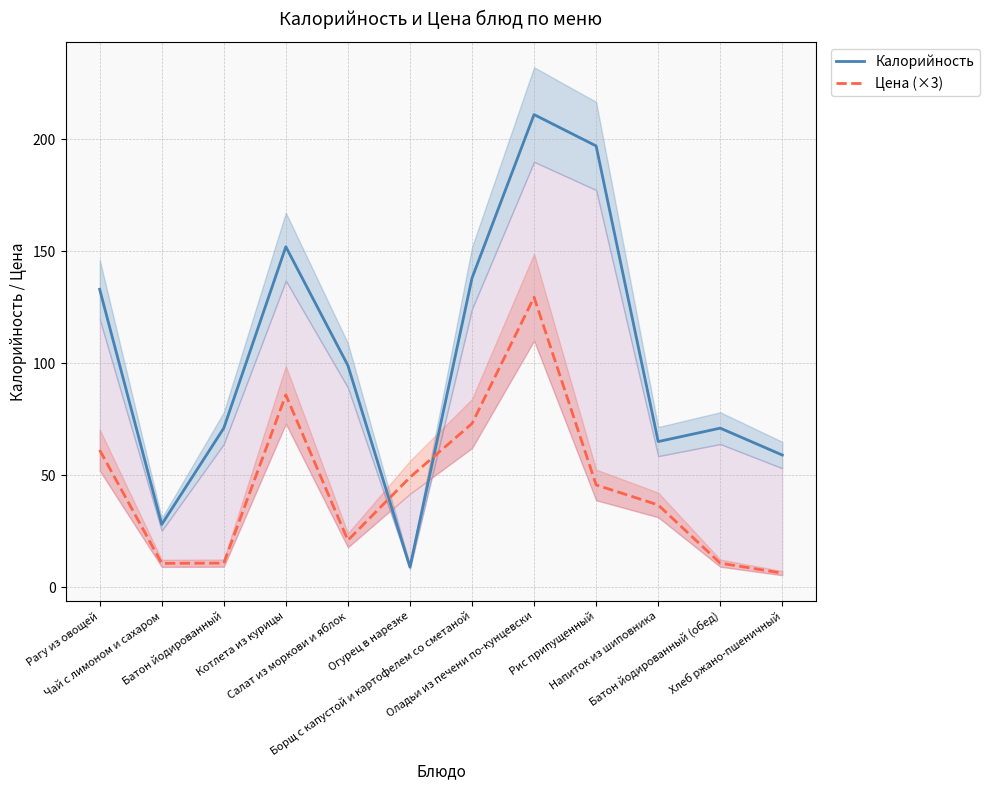

How many categories are shown in the chart?

12